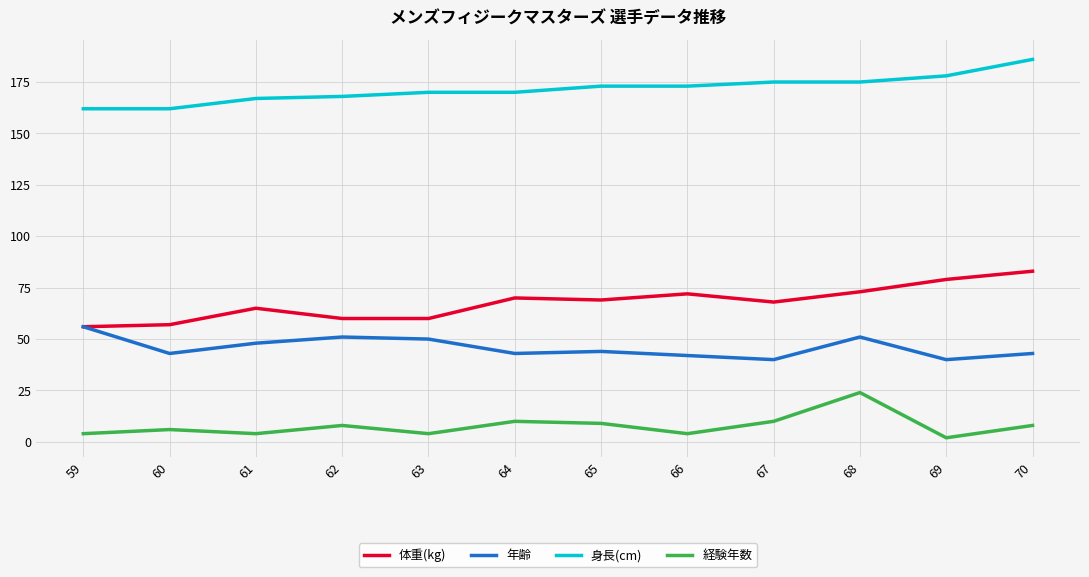

How many lines are shown in the chart?

4